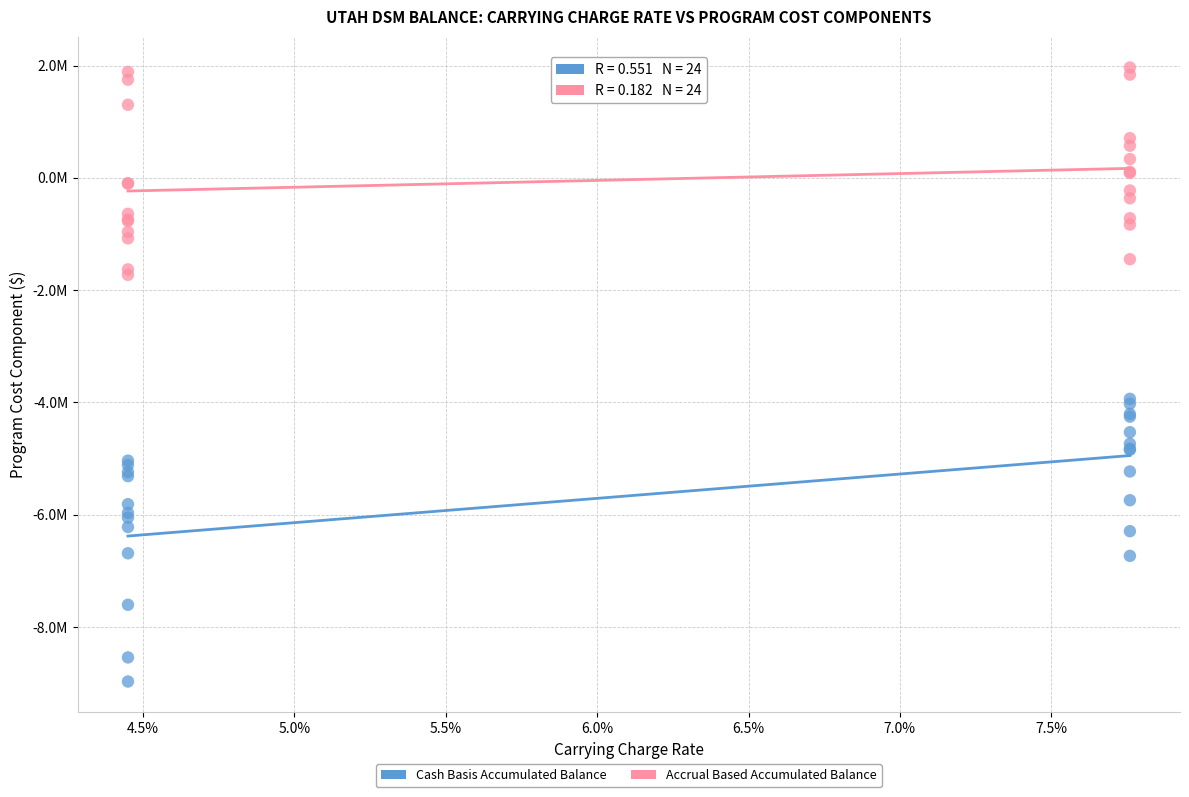

Which series reaches the maximum Y coordinate?

Accrual Based Accumulated Balance